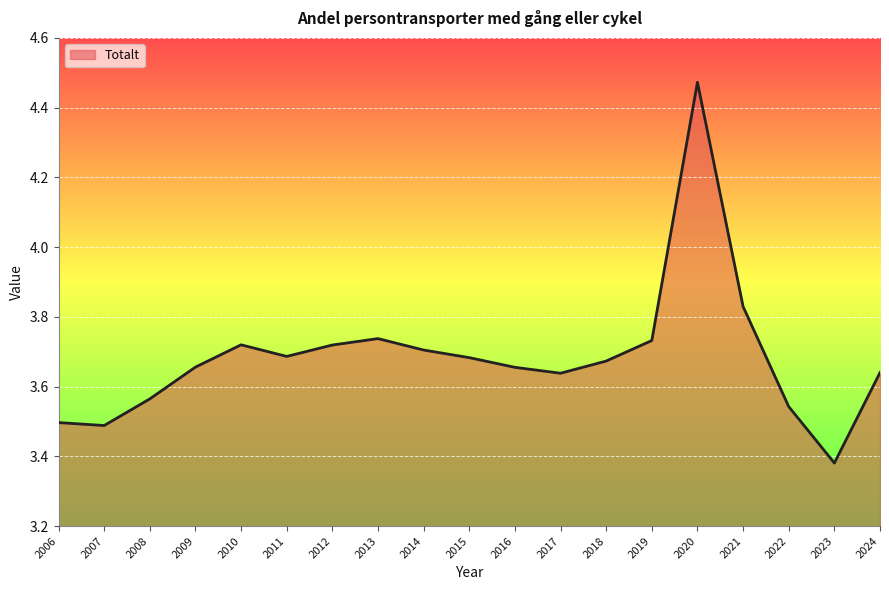

How many categories are shown in the chart?

19